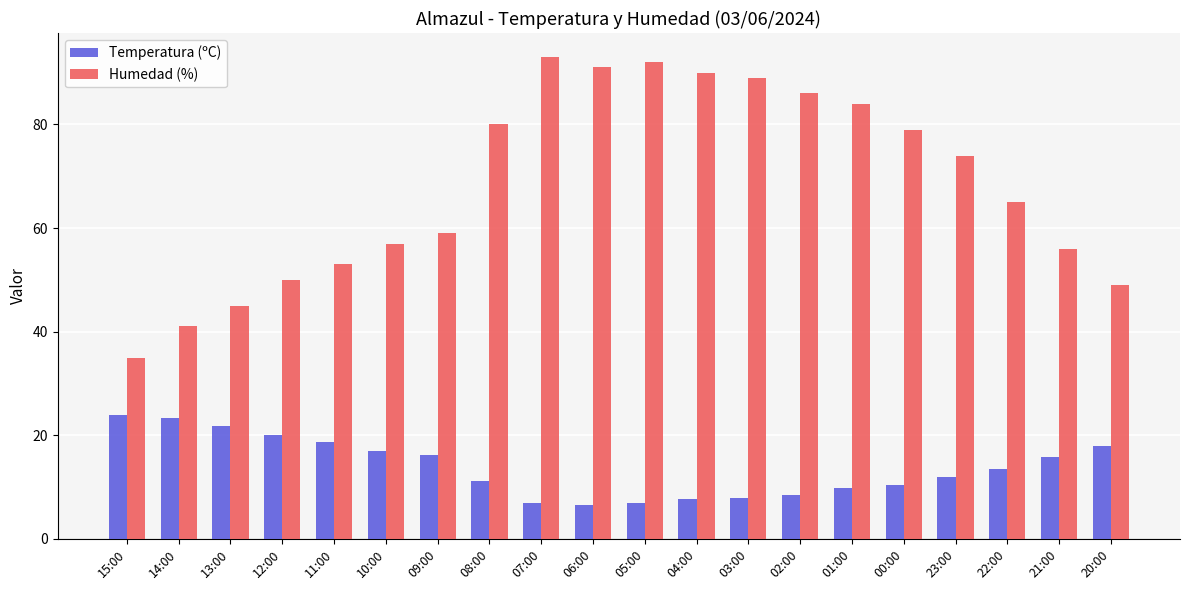

Is the value of Humedad (%) at 05:00 greater than the value of Temperatura (ºC) at 23:00?

Yes